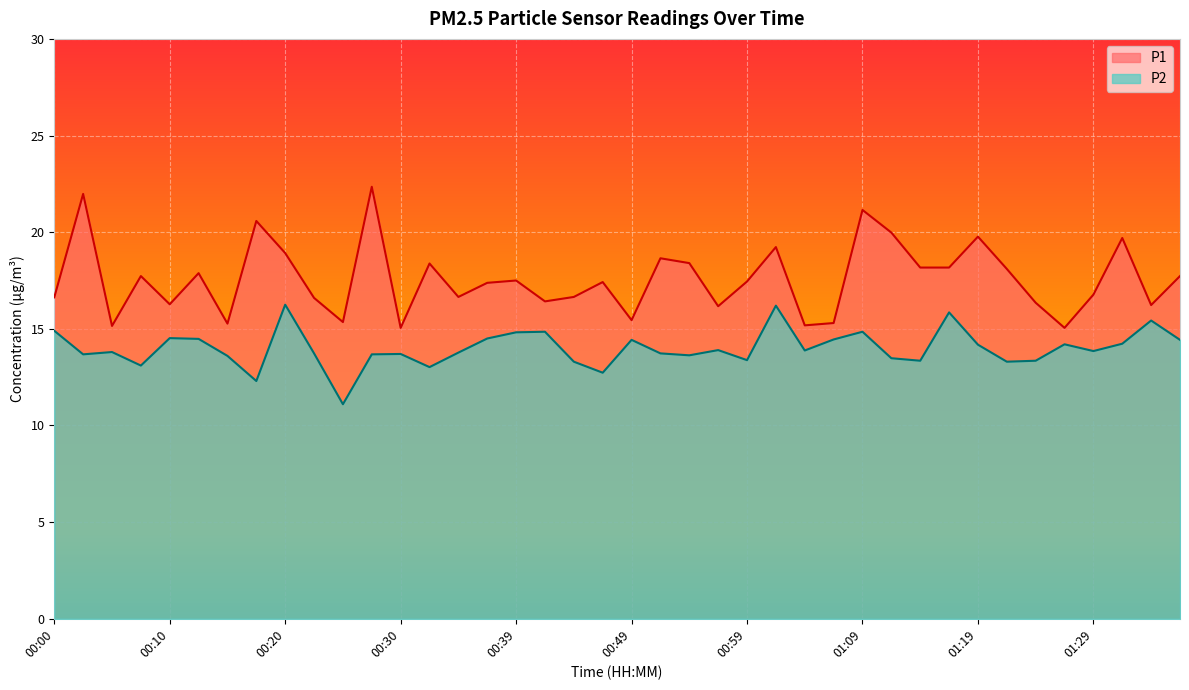

What is the value of the P2 point at the 12th from the left?

13.7